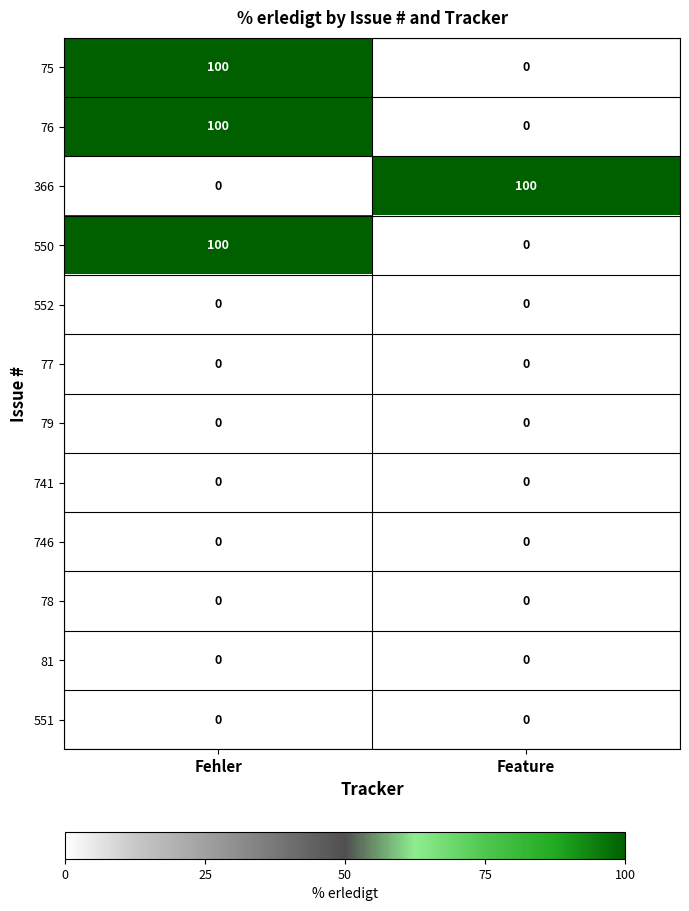

At which category is the sum across all series the highest?

Fehler